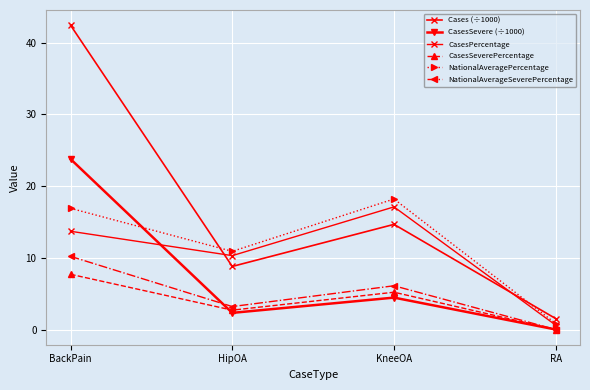

How many lines are shown in the chart?

6